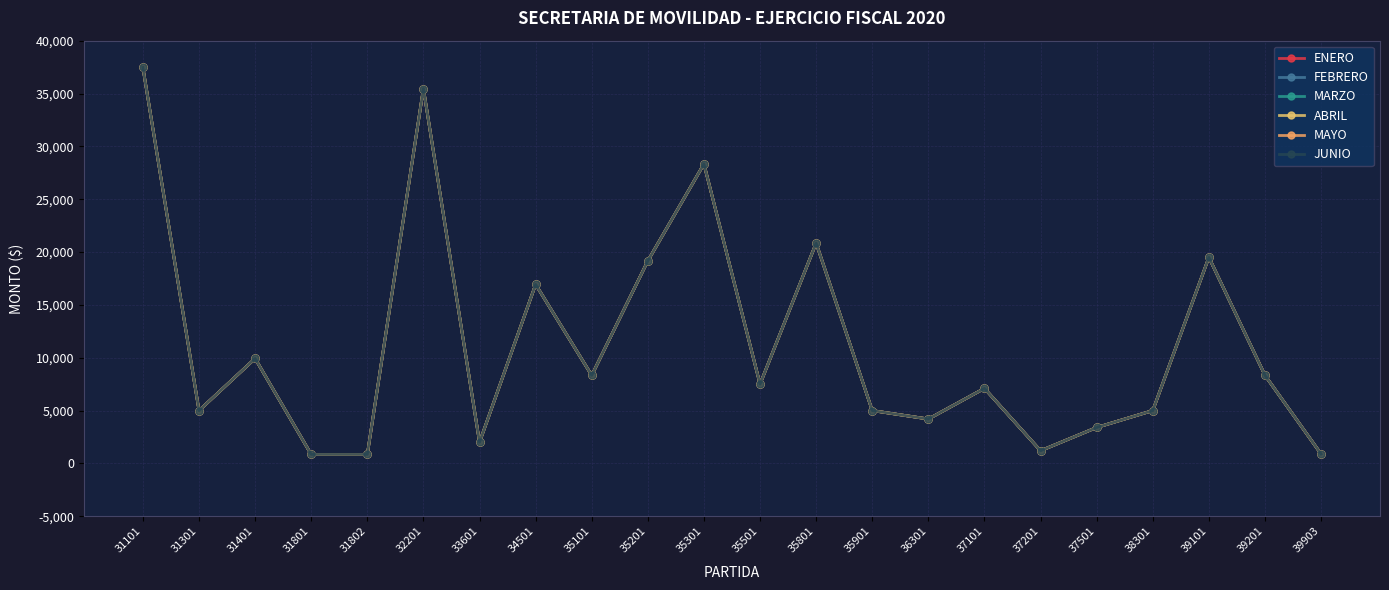

Does the chart have visible grid lines?

Yes